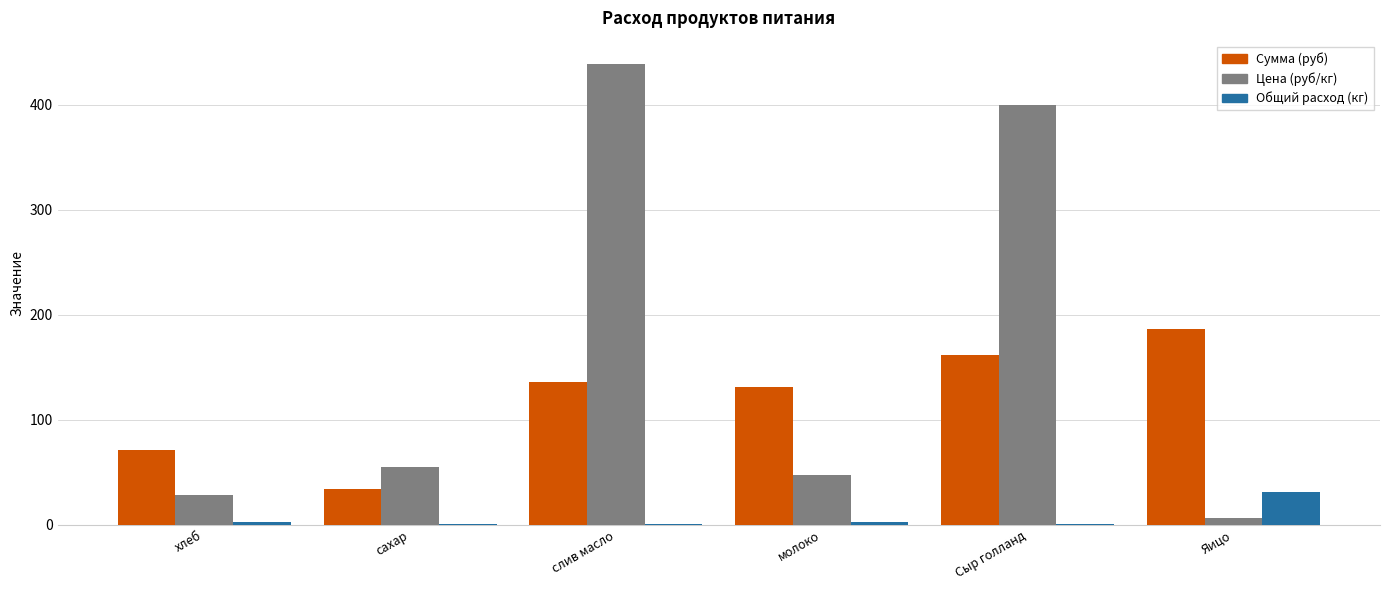

What is the average value of the Сумма (руб) series?

119.9